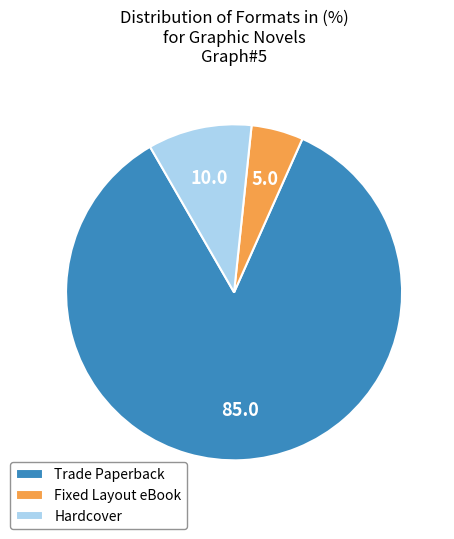

Between Hardcover and Trade Paperback, which is larger?

Trade Paperback